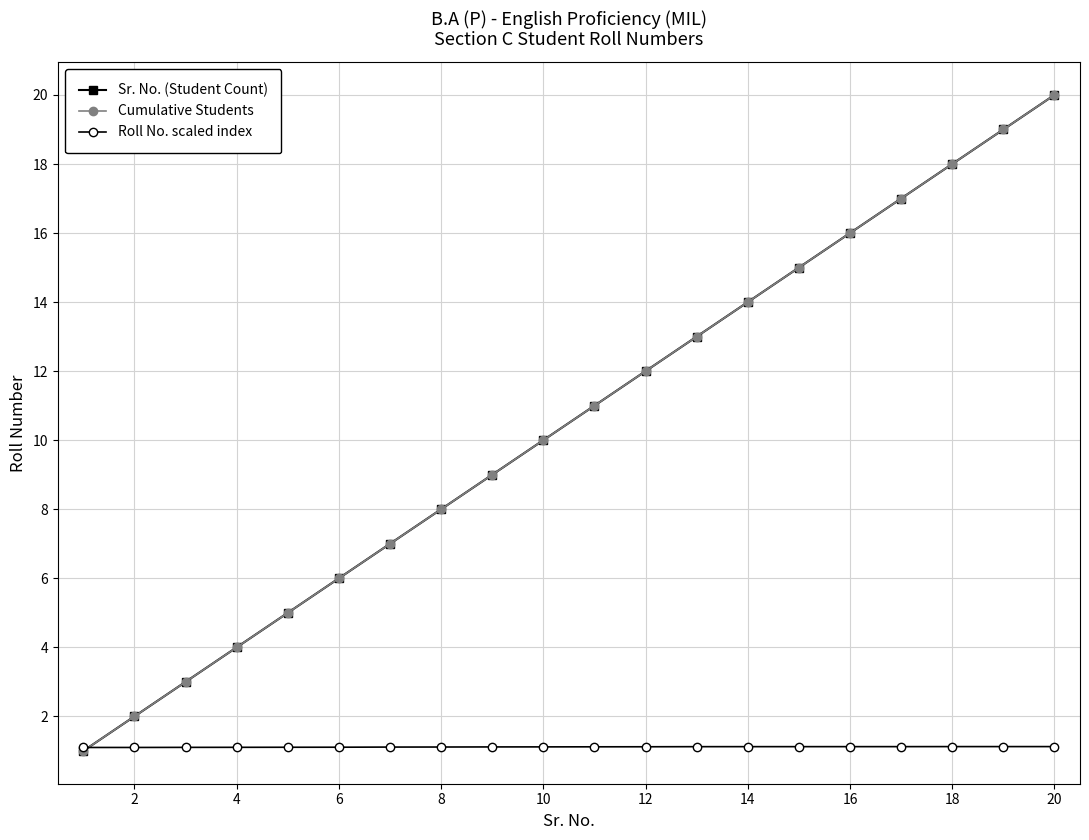

Is this an area chart (filled region under the line)?

No